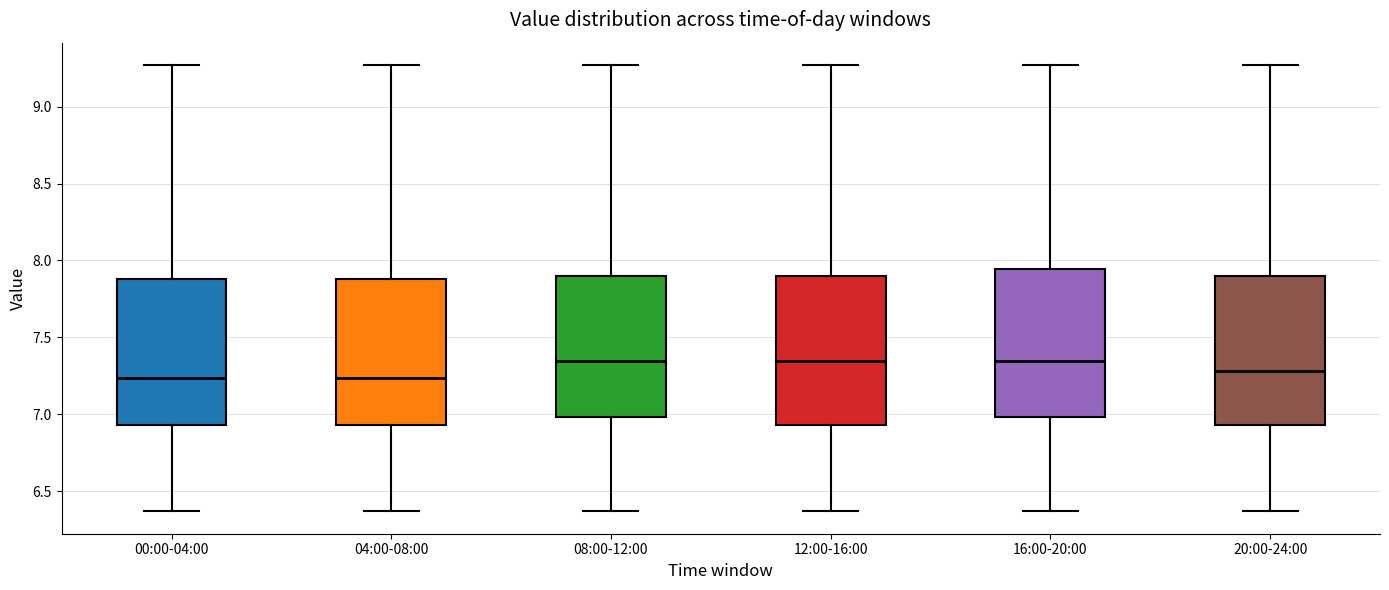

Reading left to right, transcribe this box plot: for each box, give where its median line is, the range the box spans, and where its two whiskers end, as read against the y-axis. The values are not printed on the chart, so give them approximately, as read against the axis.

00:00-04:00: median 7.25, box 6.95 to 7.90, whiskers 6.35 to 9.25
04:00-08:00: median 7.25, box 6.95 to 7.90, whiskers 6.35 to 9.25
08:00-12:00: median 7.35, box 7.00 to 7.90, whiskers 6.35 to 9.25
12:00-16:00: median 7.35, box 6.95 to 7.90, whiskers 6.35 to 9.25
16:00-20:00: median 7.35, box 7.00 to 7.95, whiskers 6.35 to 9.25
20:00-24:00: median 7.30, box 6.95 to 7.90, whiskers 6.35 to 9.25